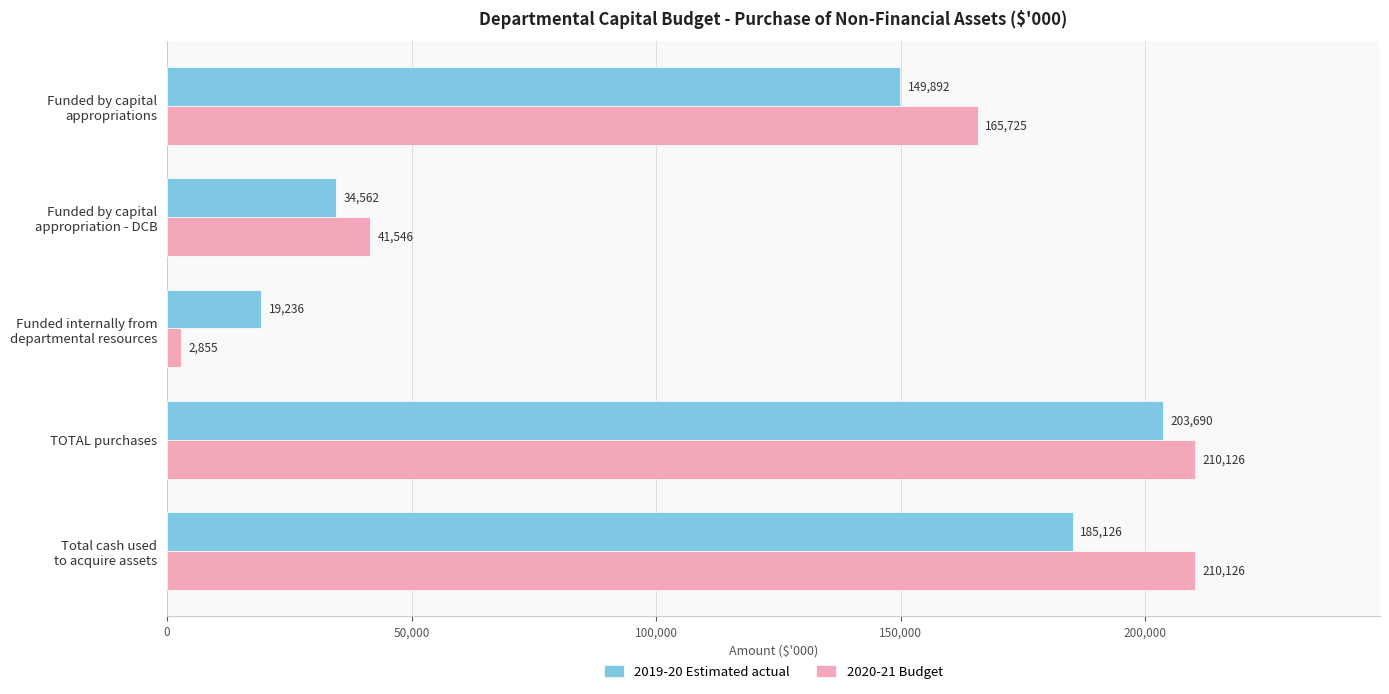

At TOTAL purchases, list the series in order from largest to smallest.

2020-21 Budget, 2019-20 Estimated actual